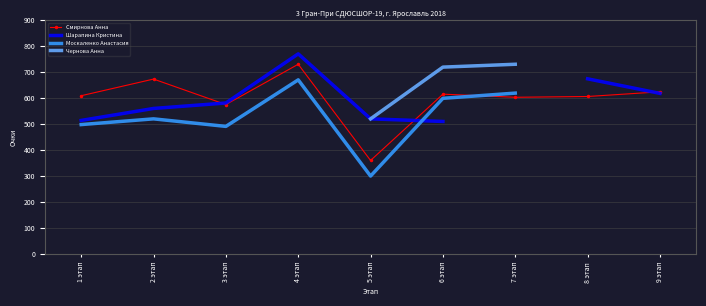

True or false: Смирнова Анна has more than 0 points higher than both neighbors.

True